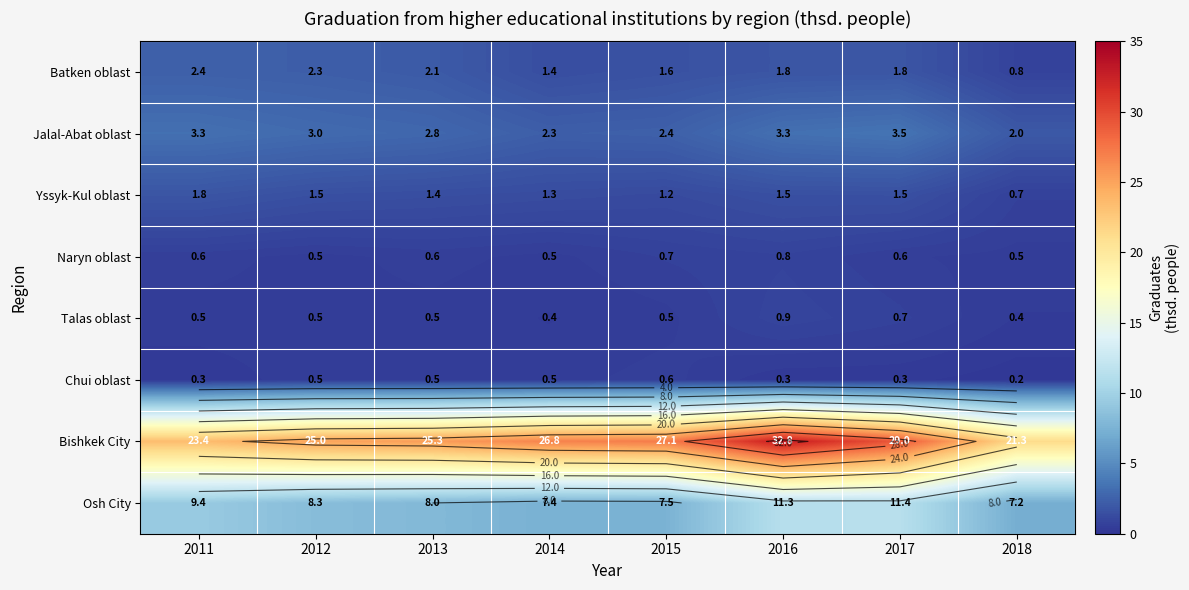

Where is Chui oblast nearest to the value 0?

2018